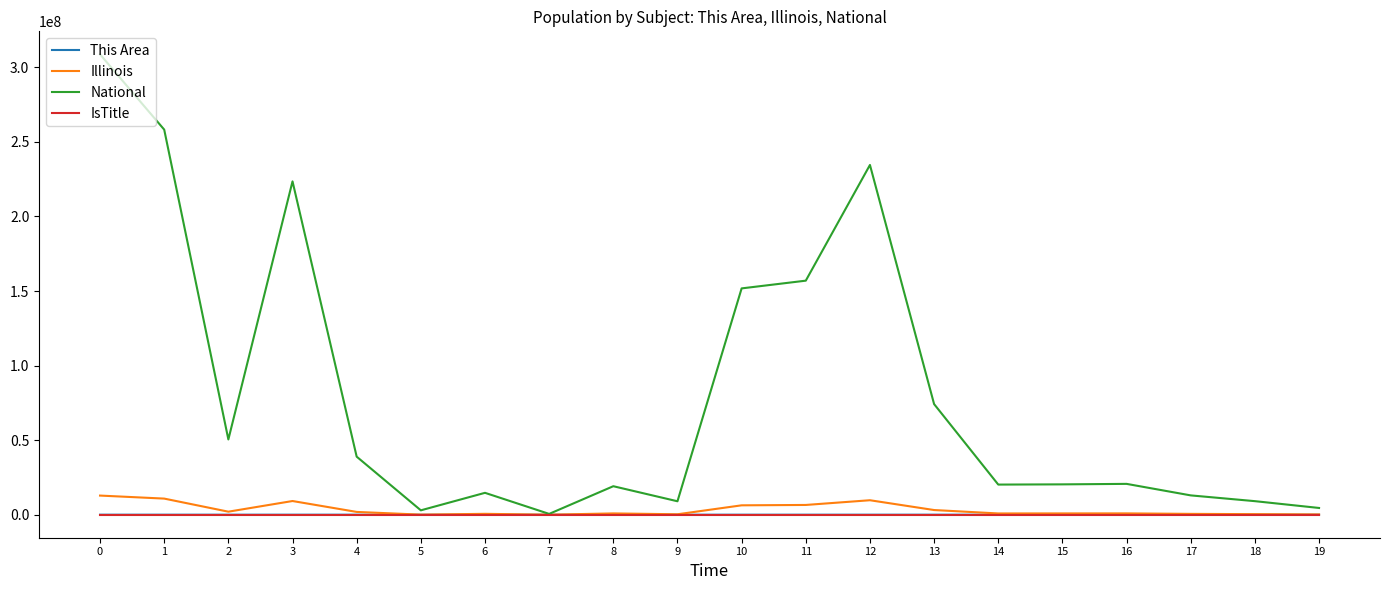

The Illinois series shows 9177877 at 3. True or false?

True